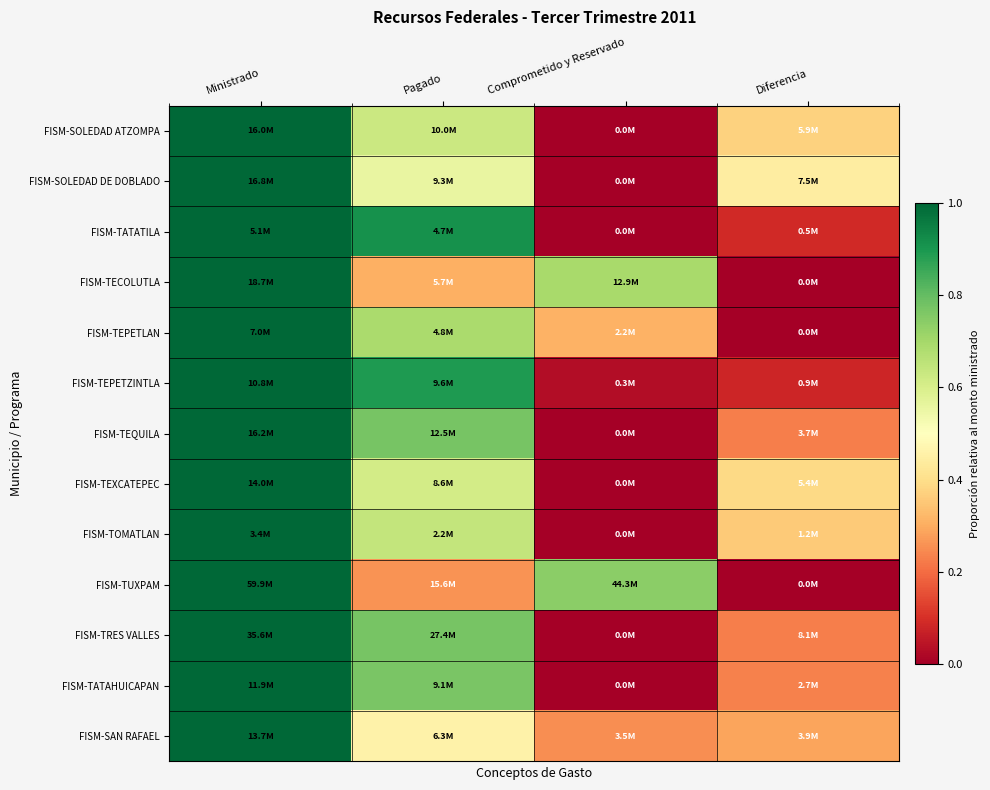

List the series in order of their peak value, highest first.

FISM-SOLEDAD ATZOMPA, FISM-SOLEDAD DE DOBLADO, FISM-TATATILA, FISM-TECOLUTLA, FISM-TEPETLAN, FISM-TEPETZINTLA, FISM-TEQUILA, FISM-TEXCATEPEC, FISM-TOMATLAN, FISM-TUXPAM, FISM-TRES VALLES, FISM-TATAHUICAPAN, FISM-SAN RAFAEL